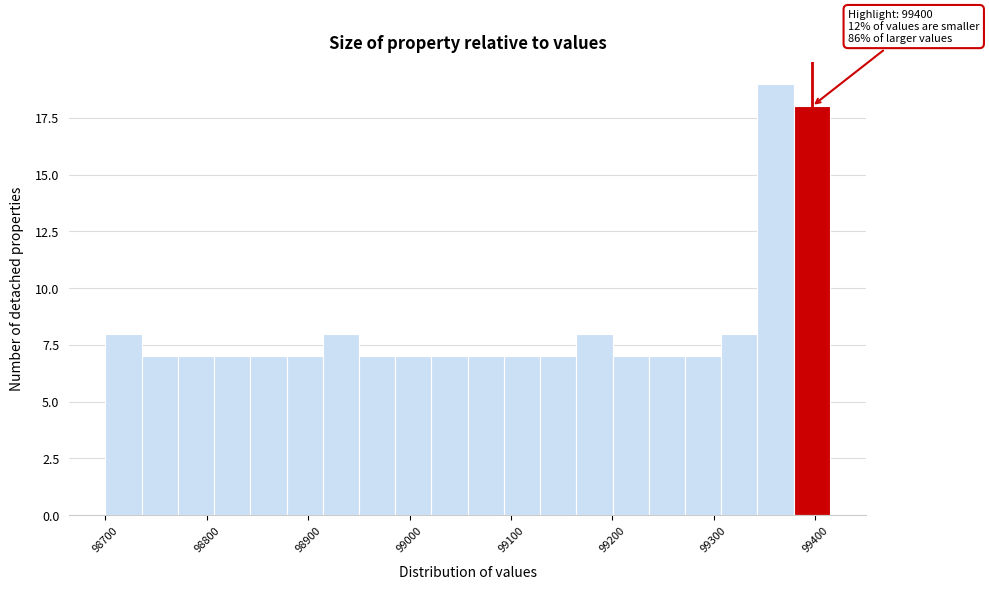

Read against the x-axis, roughly where is the centre of the tallest bar?

99360